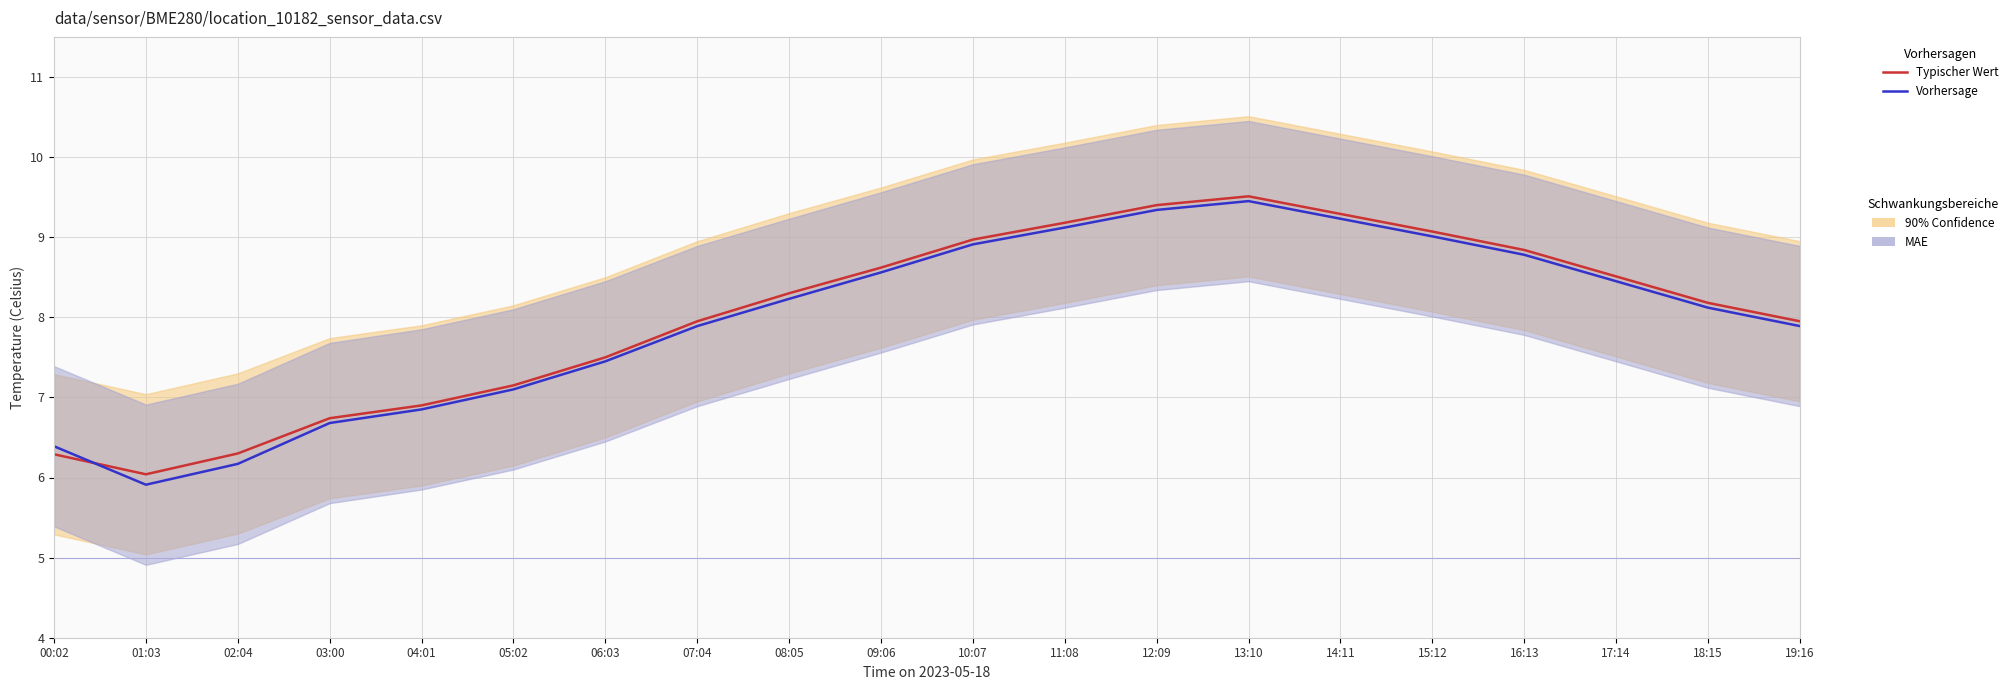

Which series has the largest total across all categories?

Typischer Wert